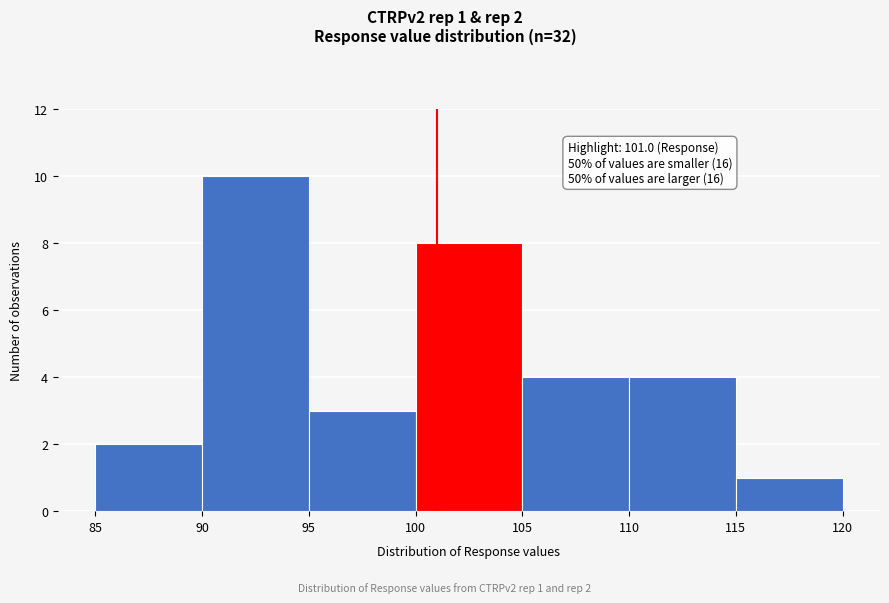

Which range on the x-axis has the tallest bar?

90 to 95